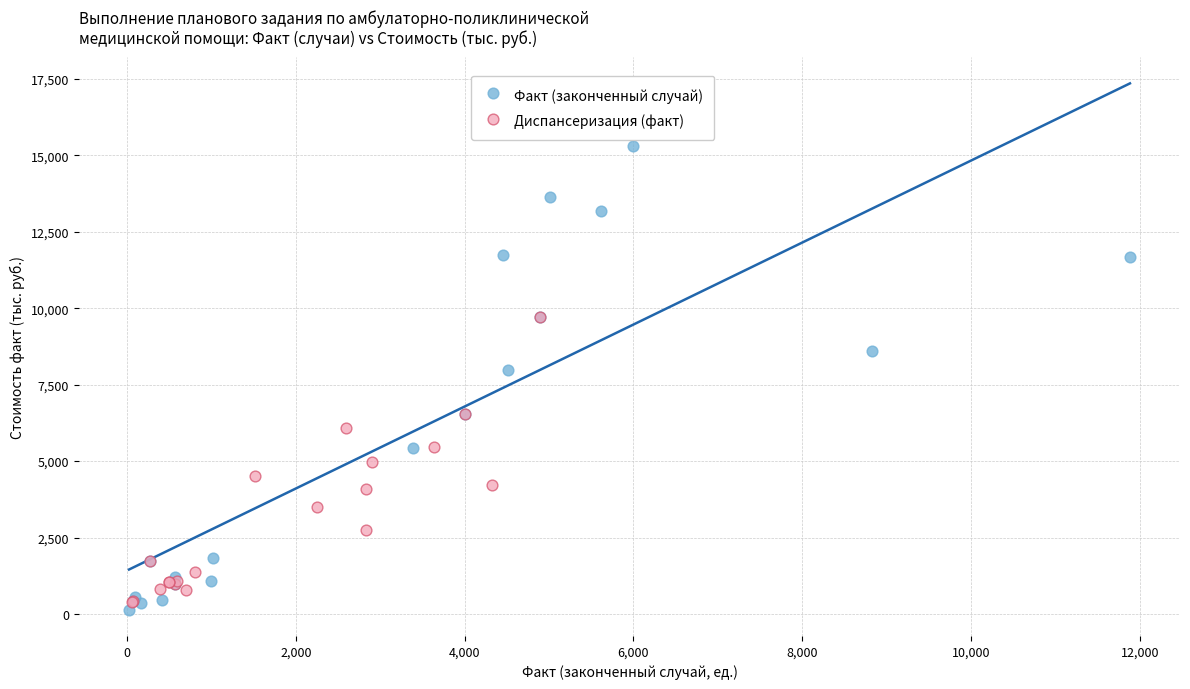

What are all the series names shown in the legend?

Факт (законченный случай), Диспансеризация (факт)